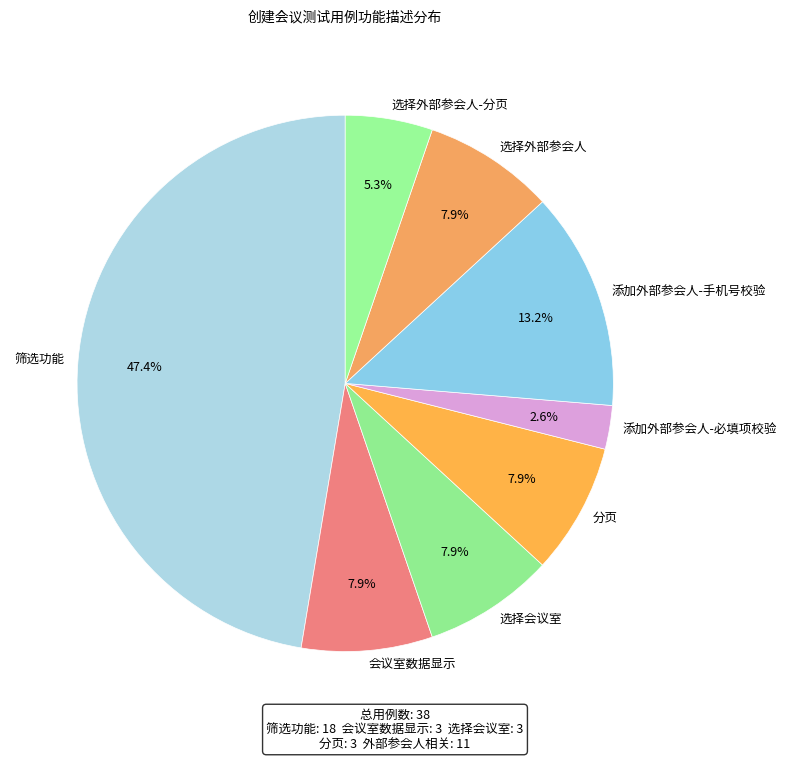

How many segments does this pie chart have?

8